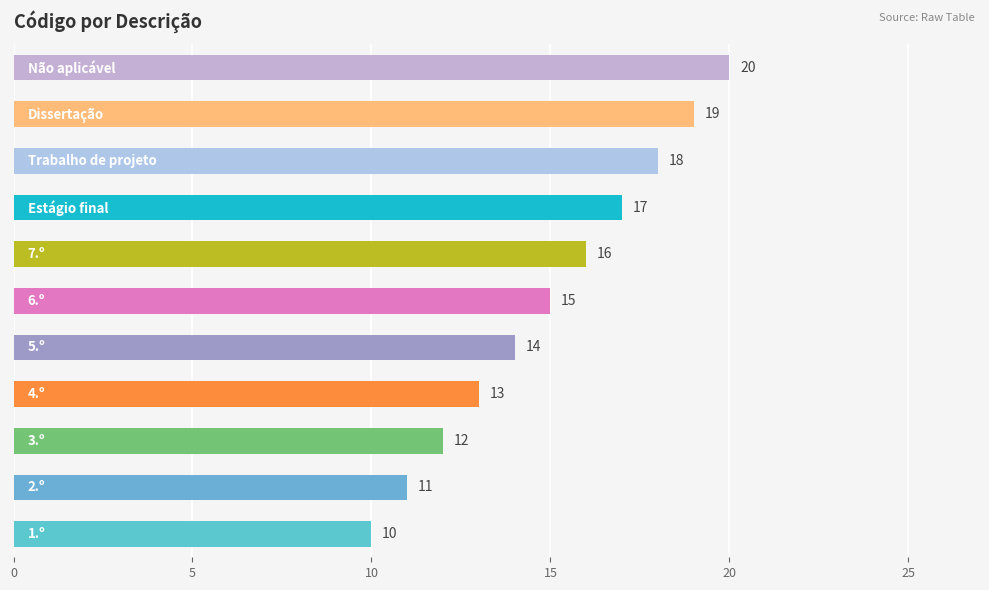

Reading bottom to top, what are all the values shown in this chart?

10	11	12	13	14	15	16	17	18	19	20